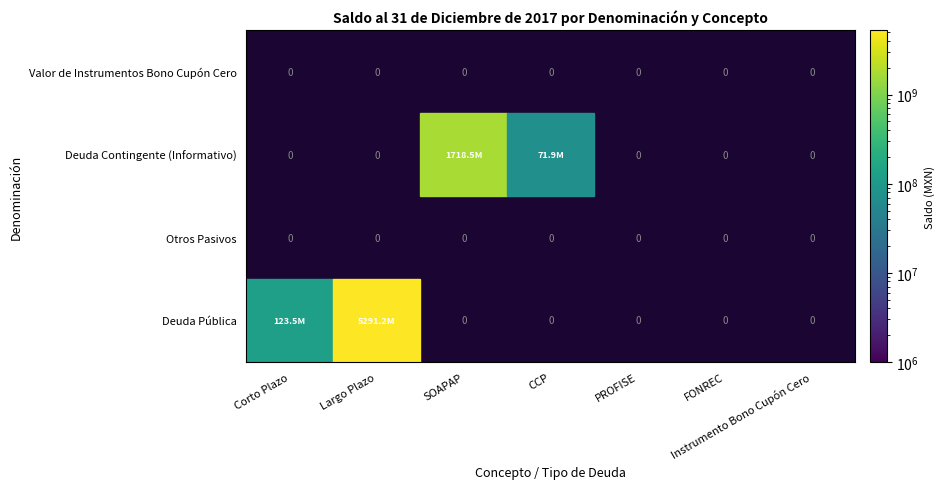

Count the number of data series in this chart.

4